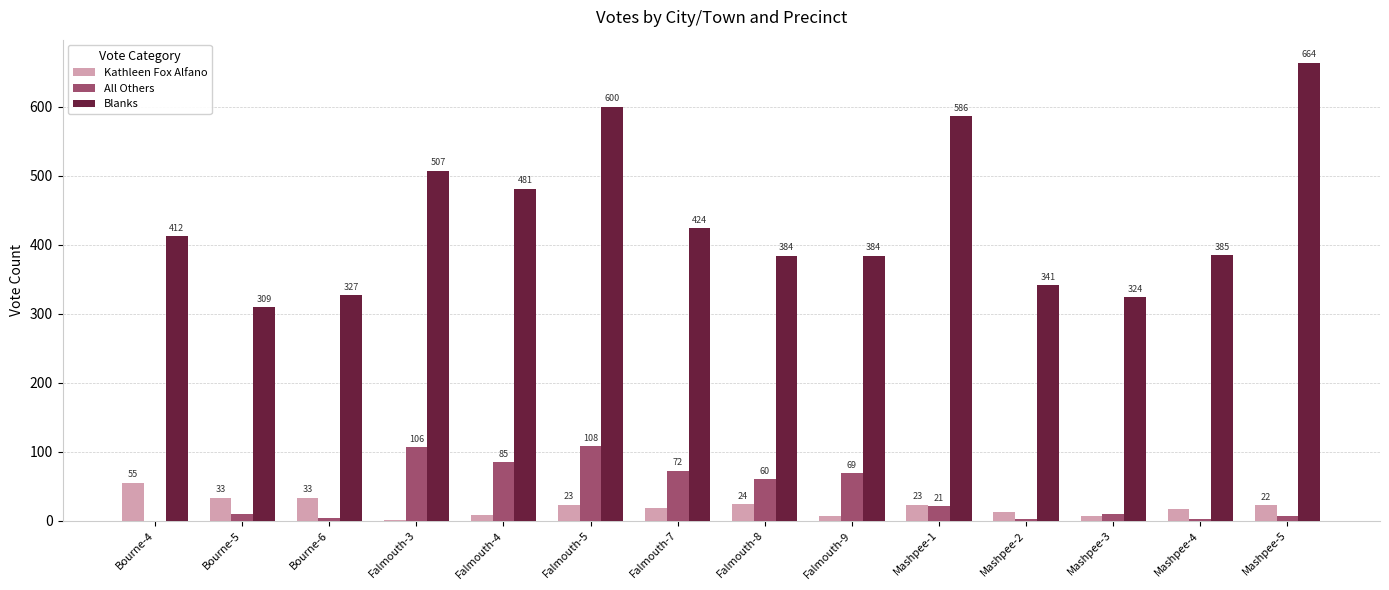

Which series has the largest range (max minus min)?

Blanks